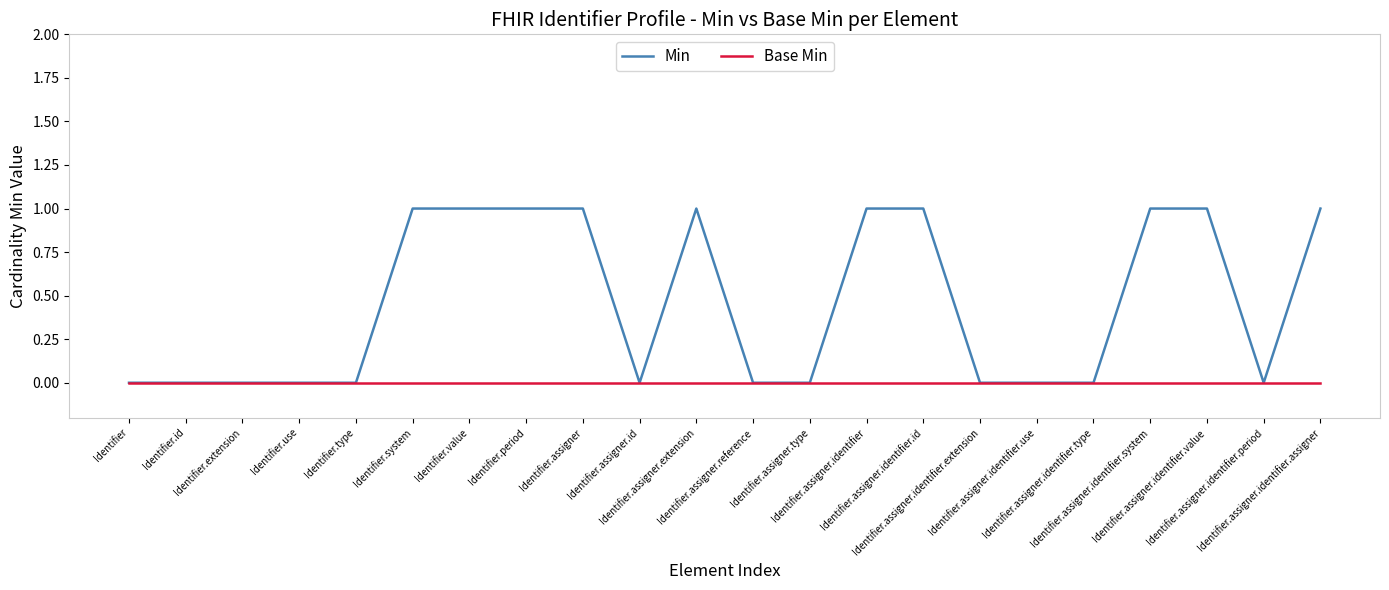

Is it true that Base Min equals 0 at Identifier.assigner.type?

True